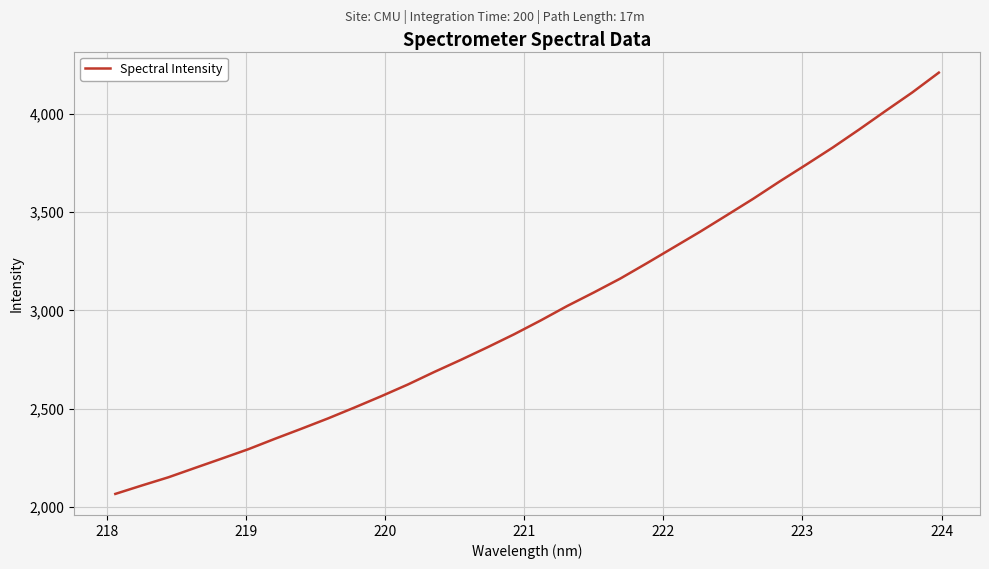

What is the difference between the maximum and minimum values?

2140.2